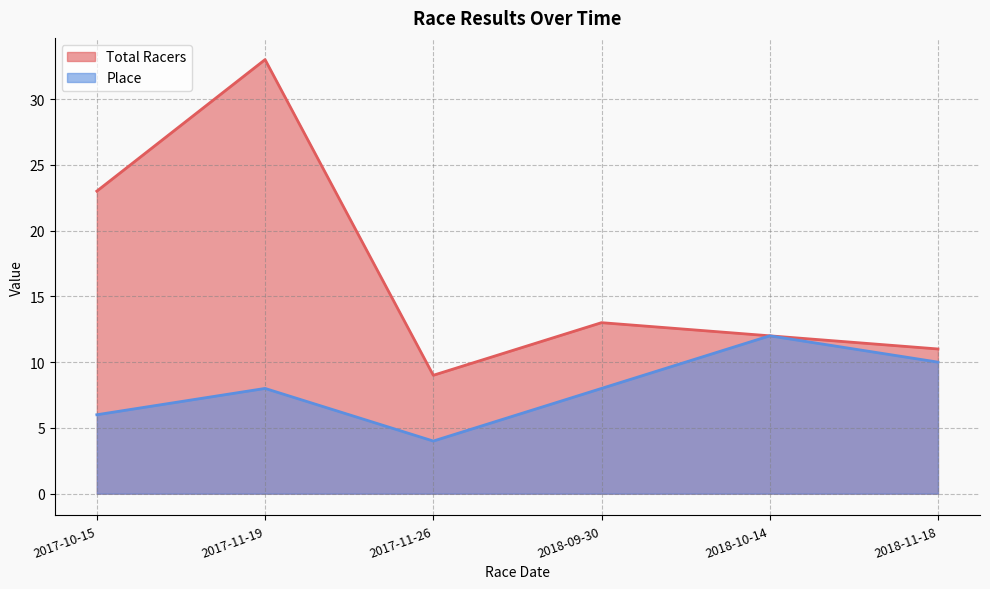

Which series has the largest total across all categories?

Total Racers